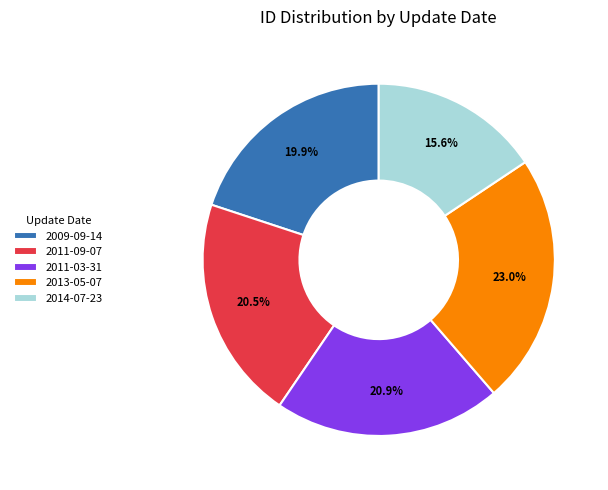

What percentage is the 2009-09-14 slice, to the nearest percent?

20%